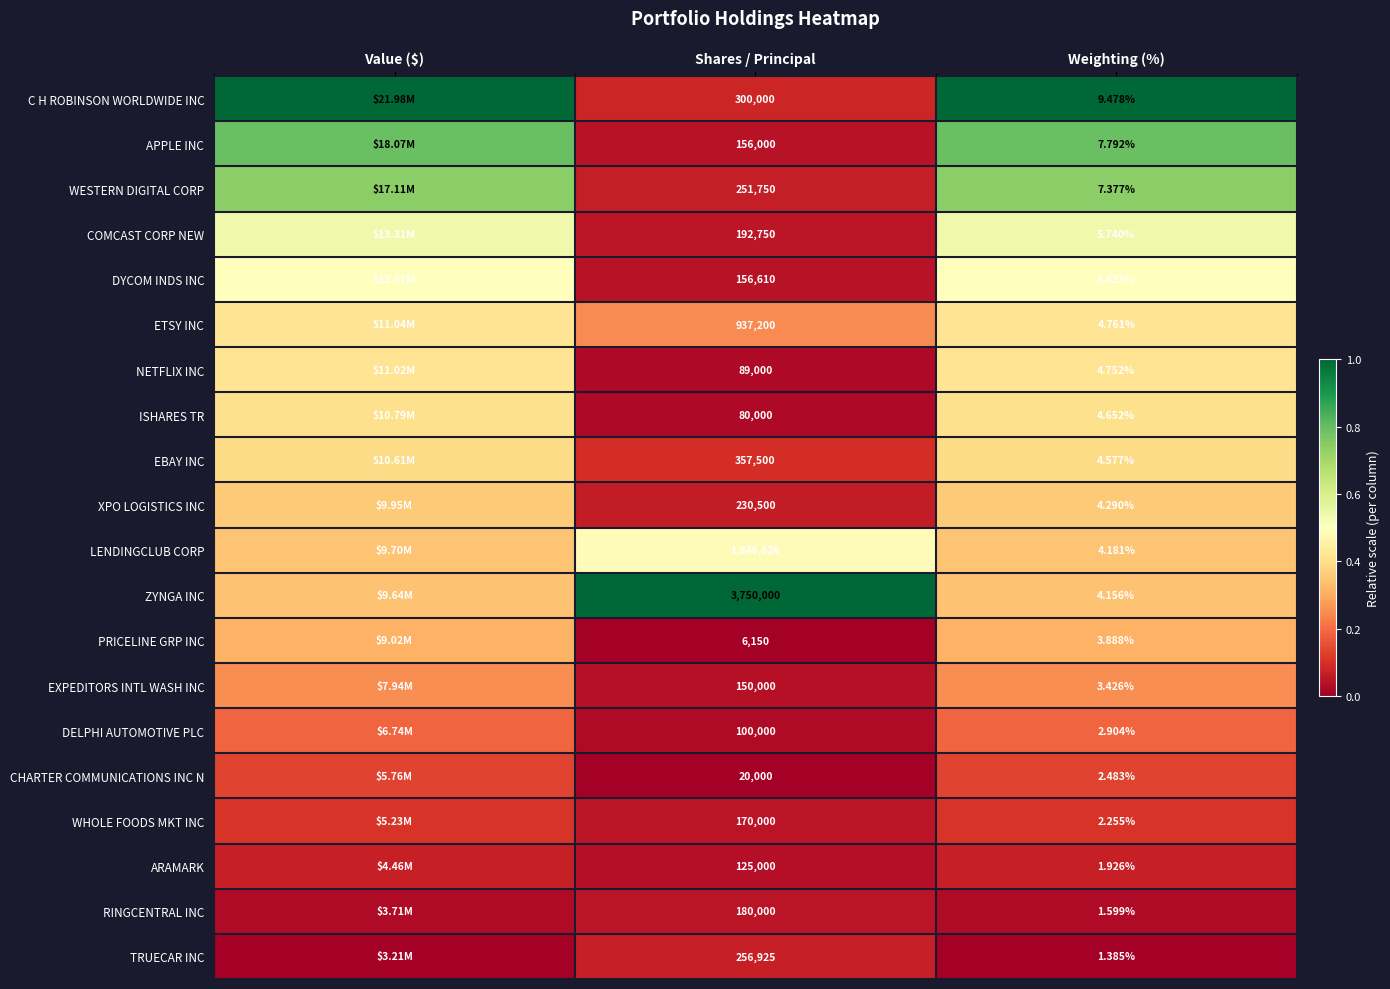

At how many categories does at least one series exceed 0?

3